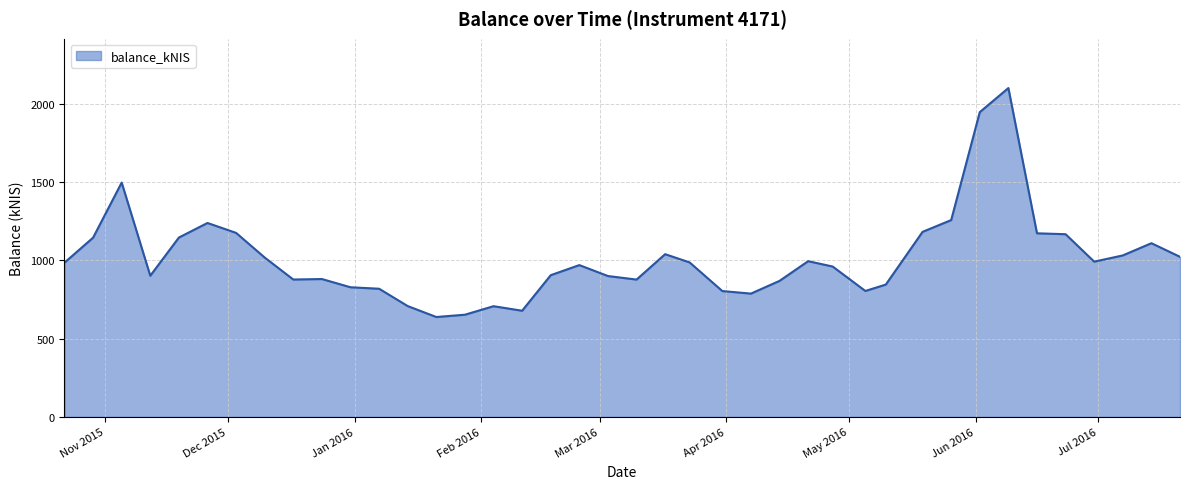

What is the smallest value displayed?

638.6